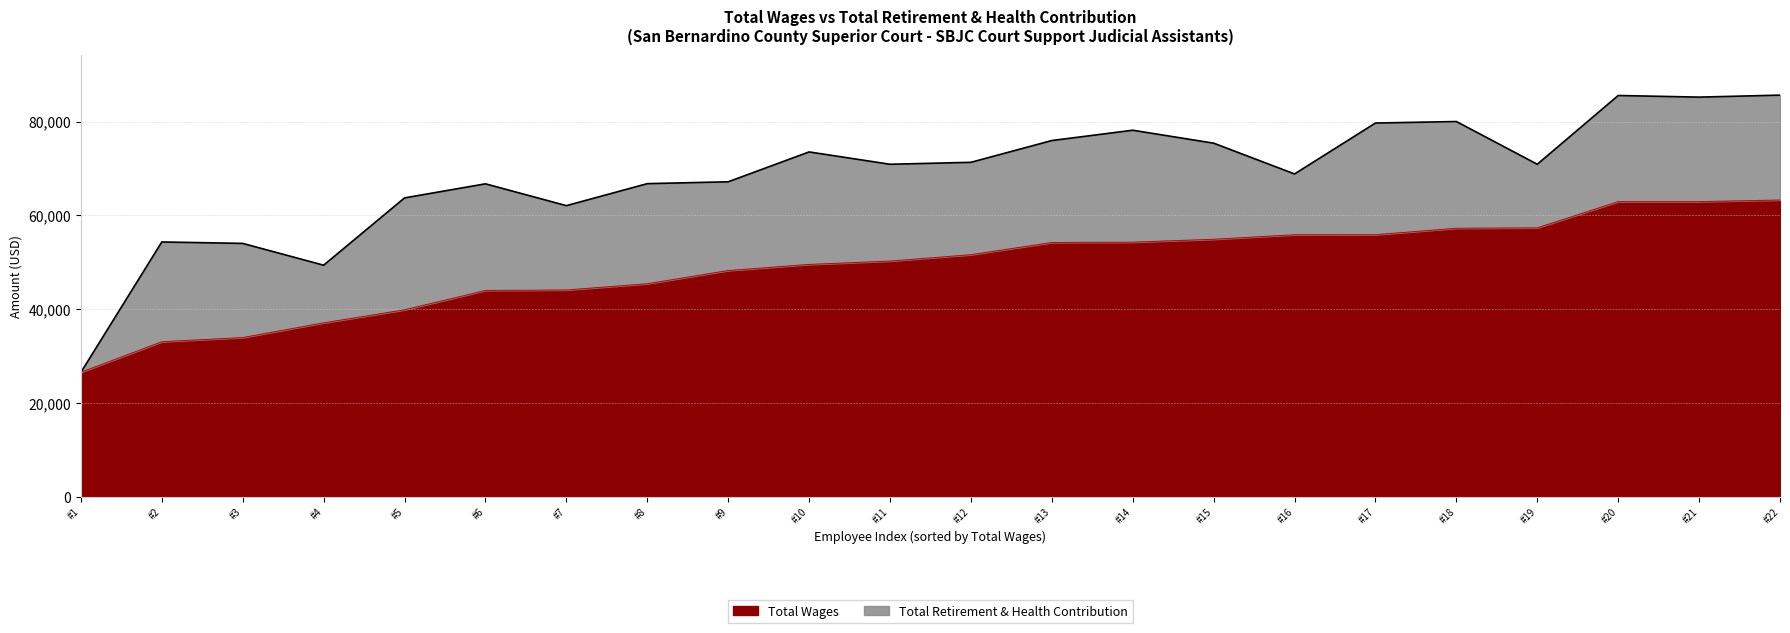

What is the smallest value displayed?

26519